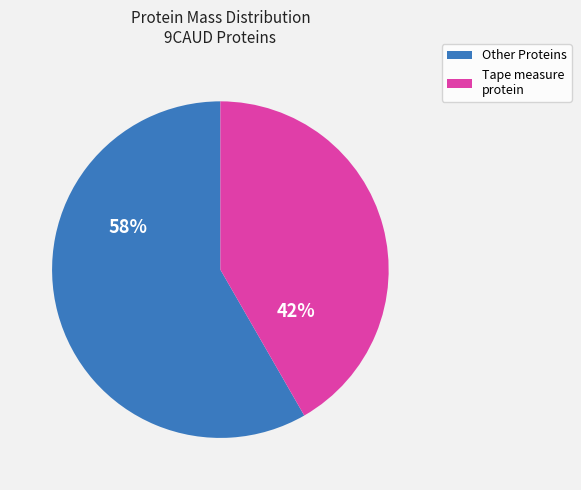

To the nearest percent, what is the average slice percentage?

50%